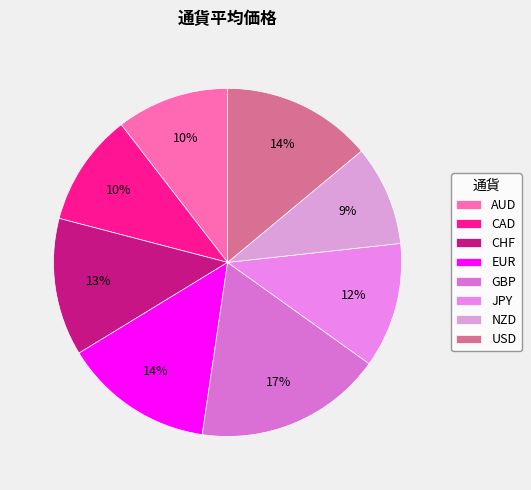

Count the number of slices in the pie.

8